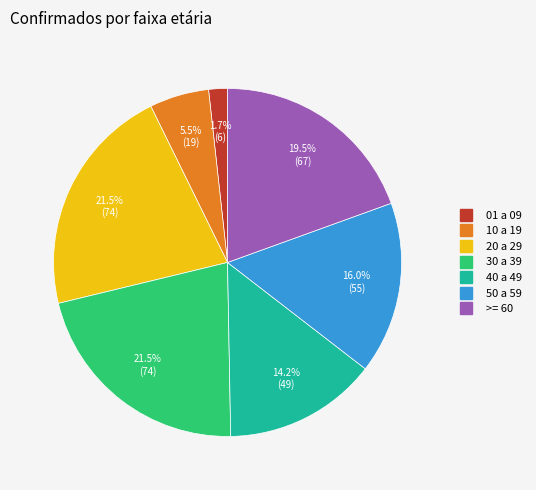

To the nearest percent, what is the average slice percentage?

14%